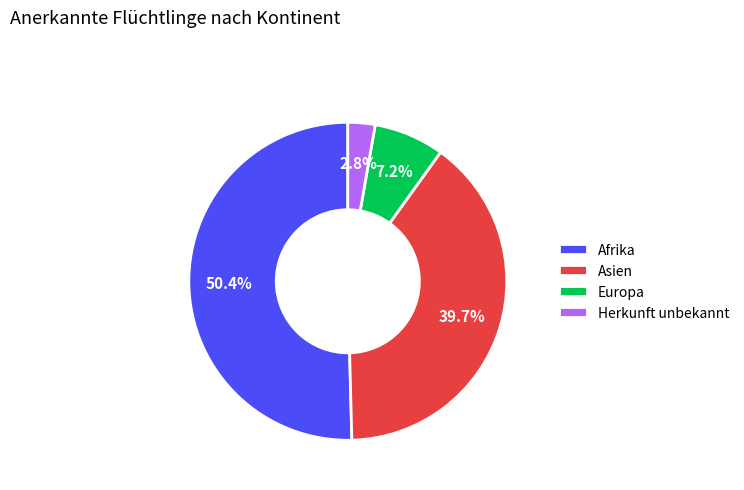

What is the majority slice?

Afrika